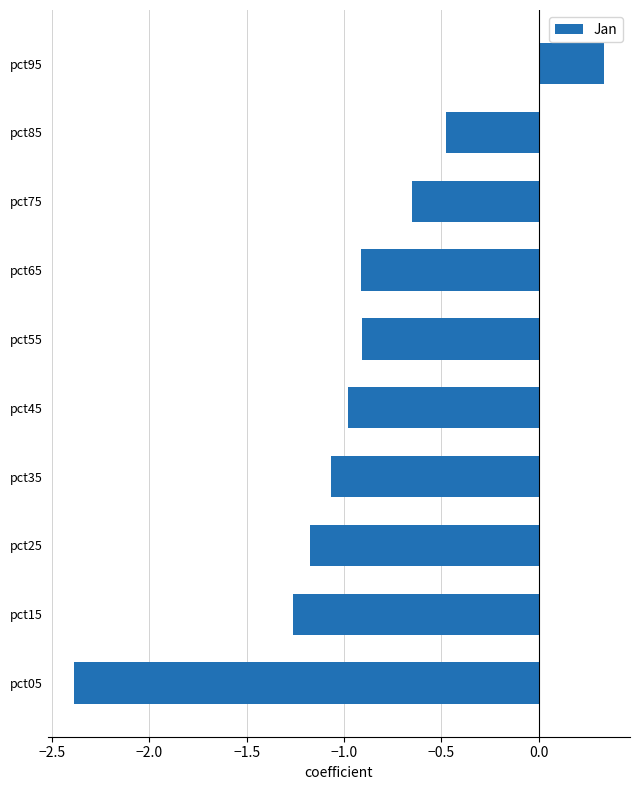

What is the average value?

-0.9